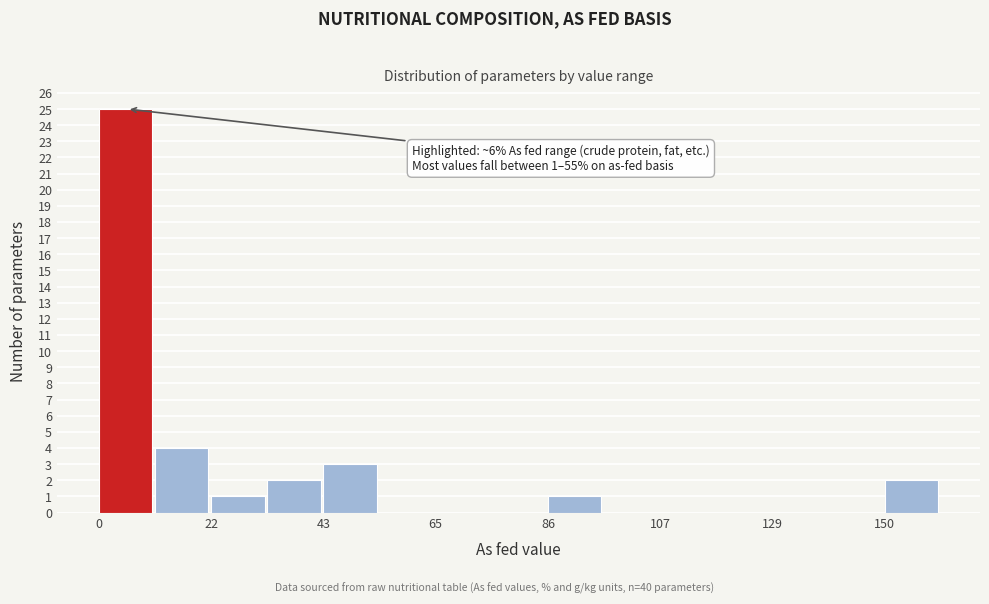

Read against the x-axis, roughly where is the centre of the tallest bar?

5